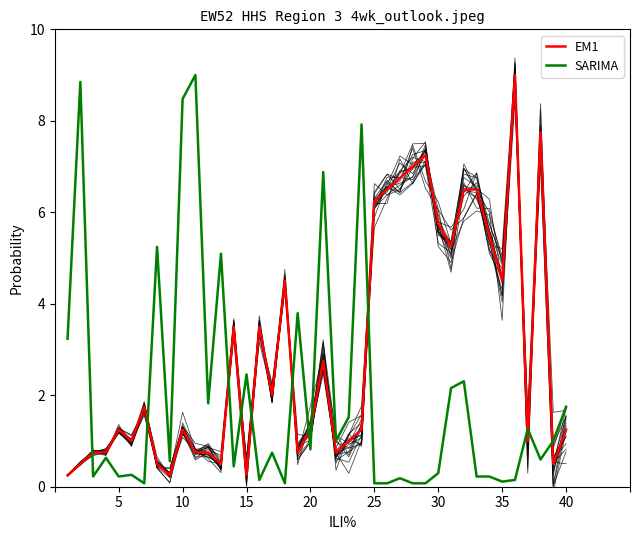

After their last crossing, which series has the higher values: EM1 or SARIMA?

SARIMA